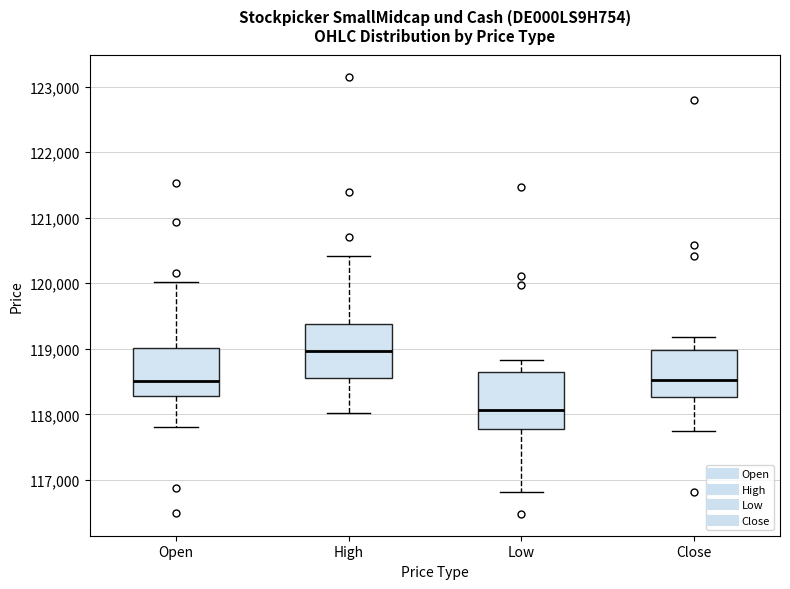

Where is the lower edge of the box for Open on the y-axis? The values are not printed on the chart, so give them approximately, as read against the axis.

118300